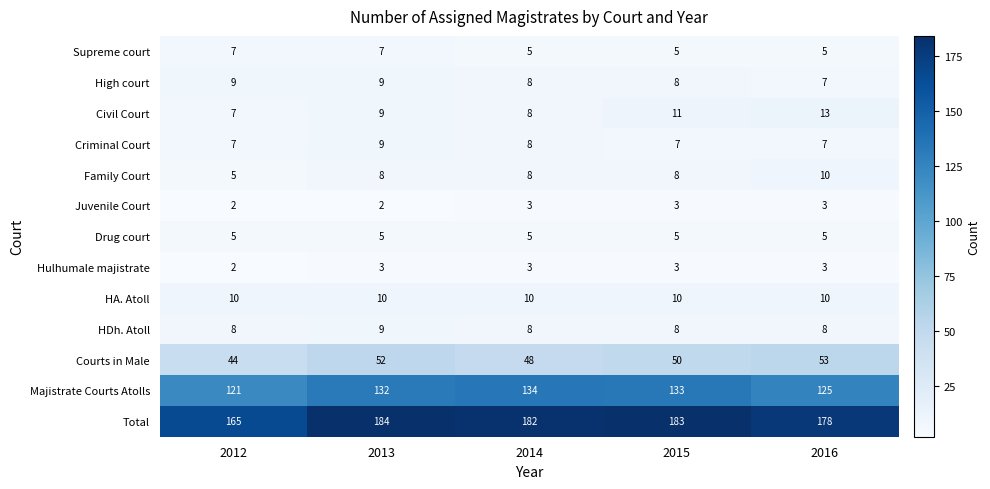

What is the average value of the Majistrate Courts Atolls series?

129